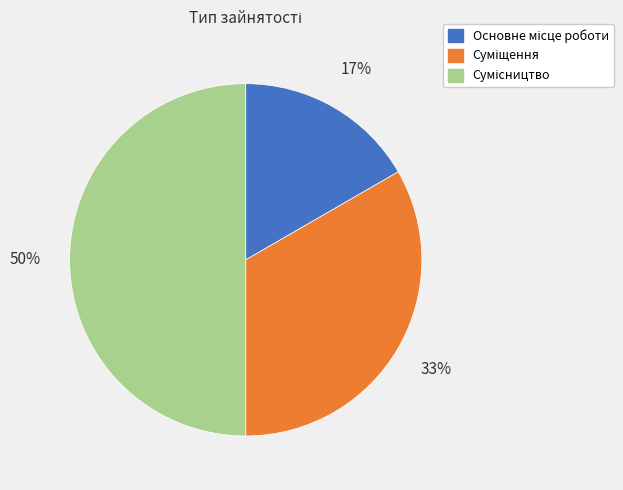

To the nearest percent, what is the difference between the largest and smallest slice percentages?

33%